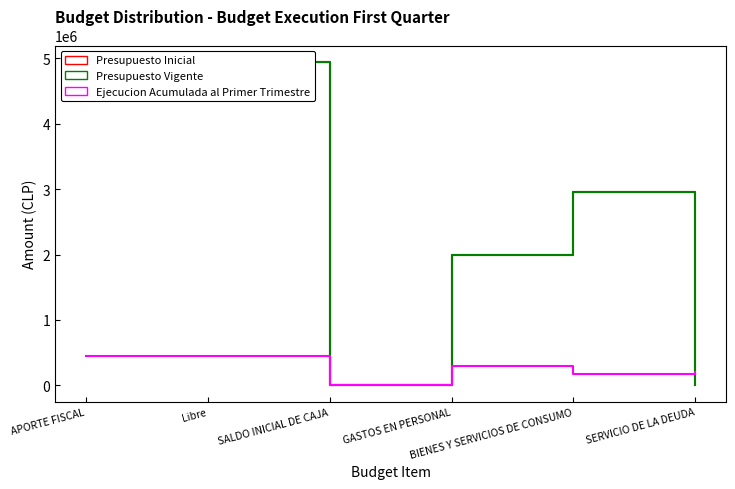

What is the difference between the maximum and second lowest values in the Ejecucion Acumulada al Primer Trimestre series?

260770